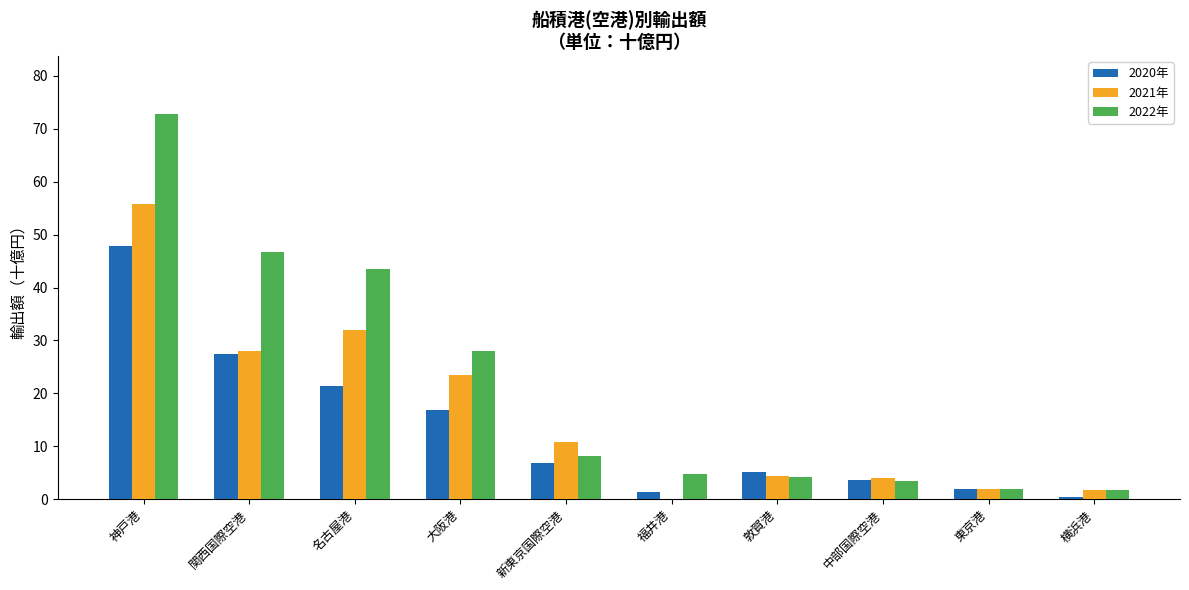

At which category does the chart reach its peak across all series?

神戸港